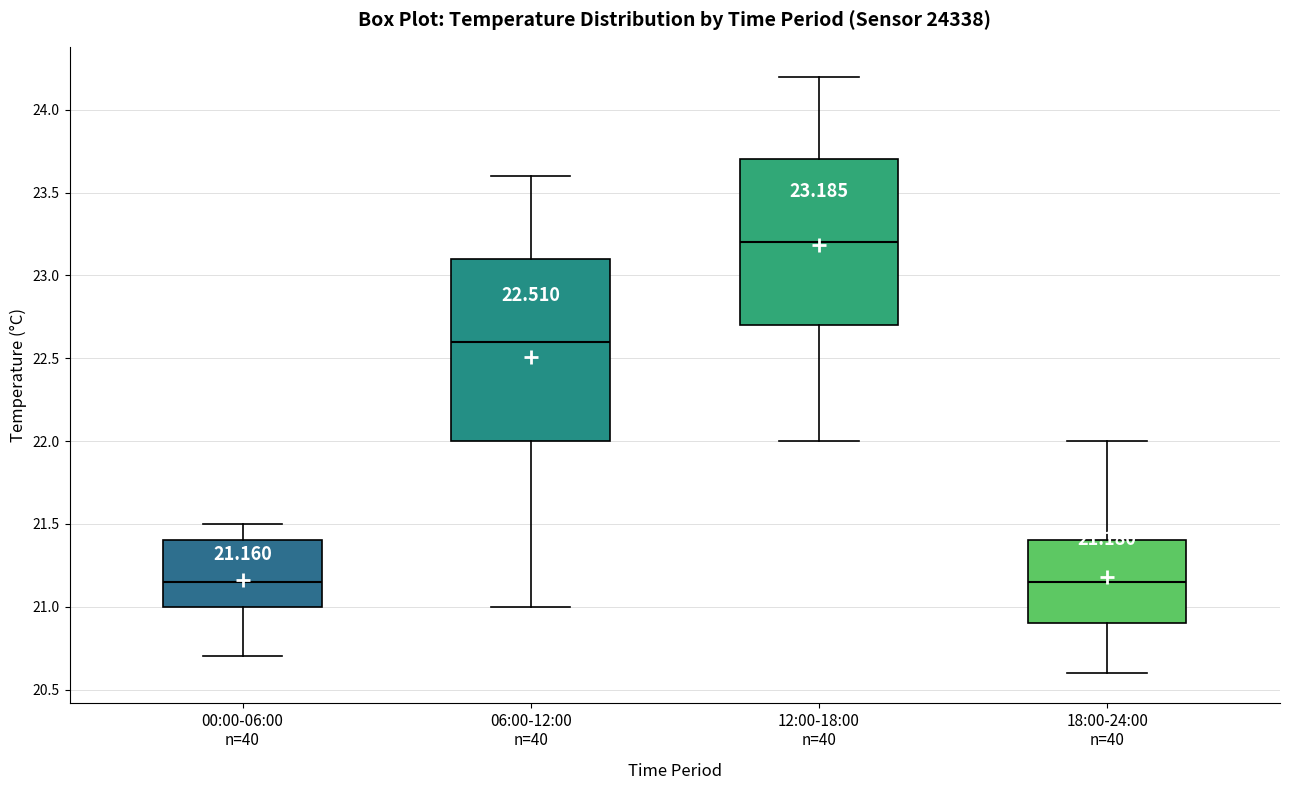

Comparing the boxes themselves (not the whiskers), which one is the tallest?

06:00-12:00 n=40